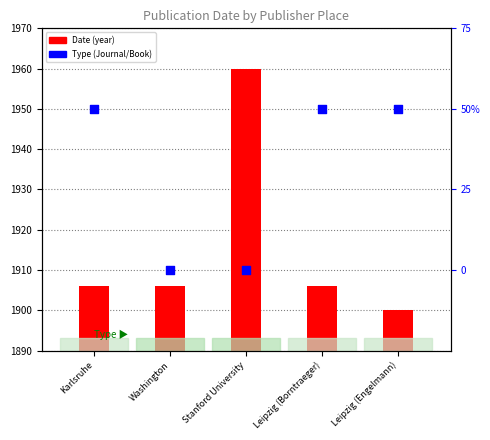

Which series reaches the maximum Y coordinate?

Date